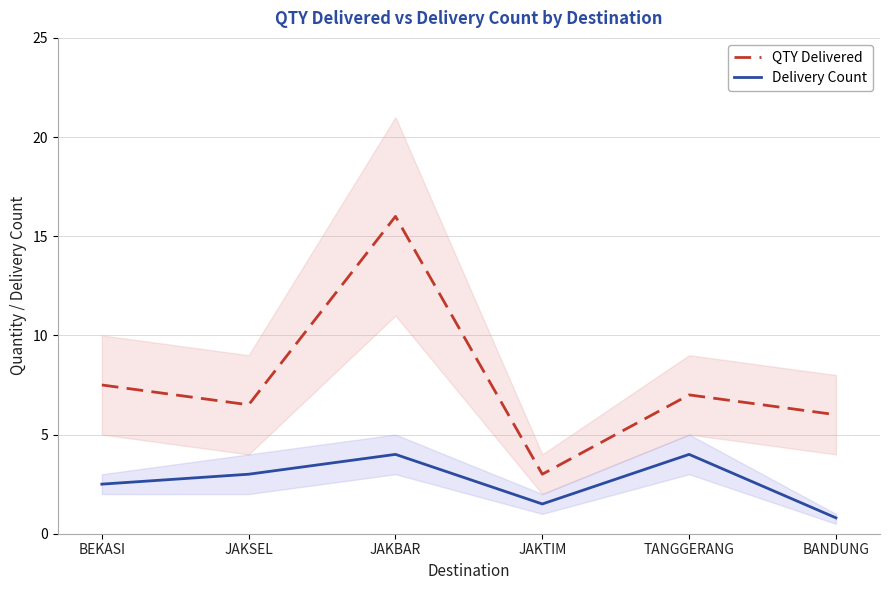

Is it true that QTY Delivered equals 4.8 at JAKTIM?

False